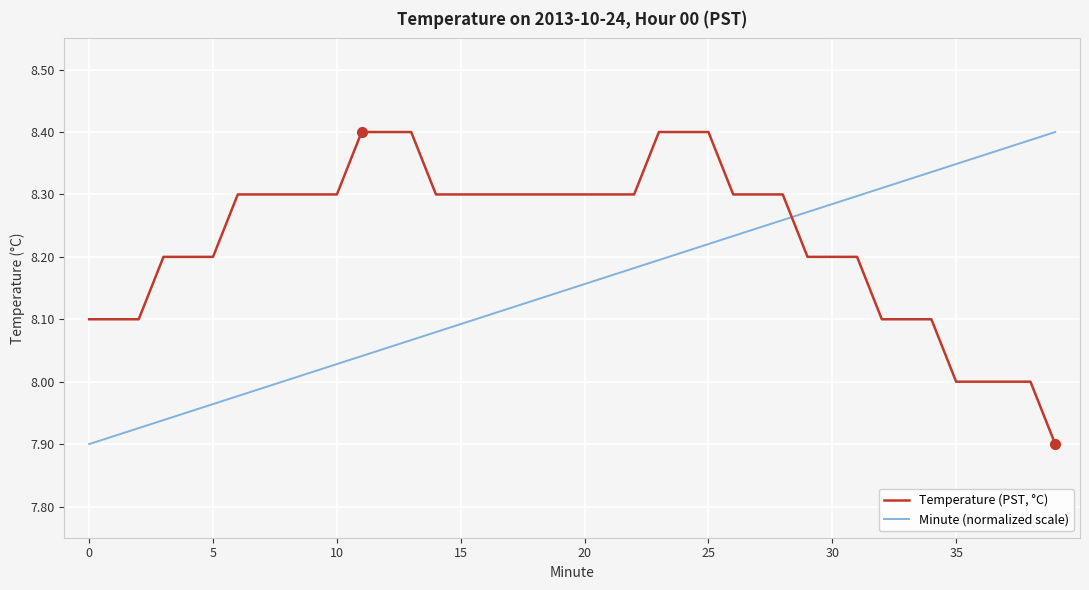

True or false: Minute (normalized scale) and Temperature (PST, °C) cross at least once.

True